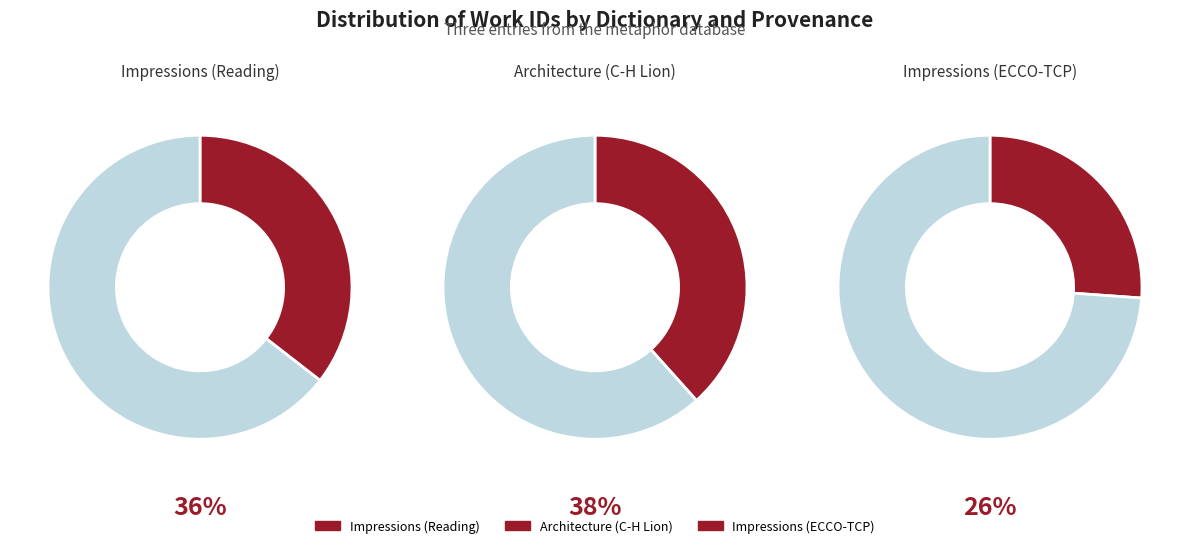

Is there any slice that represents more than half of the pie?

No